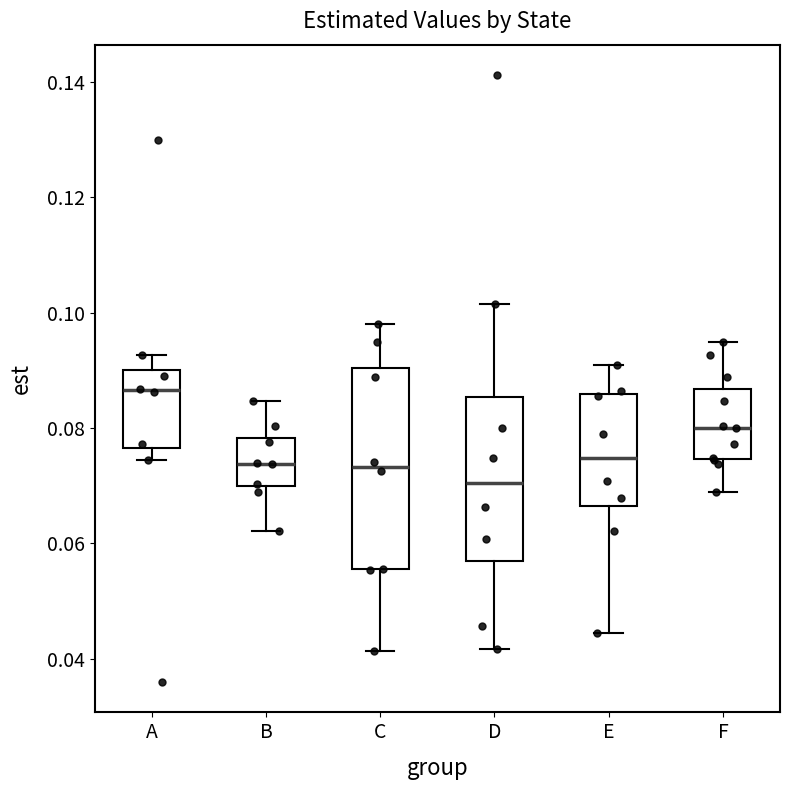

Which box is the tallest, from its lower edge to its upper edge?

C